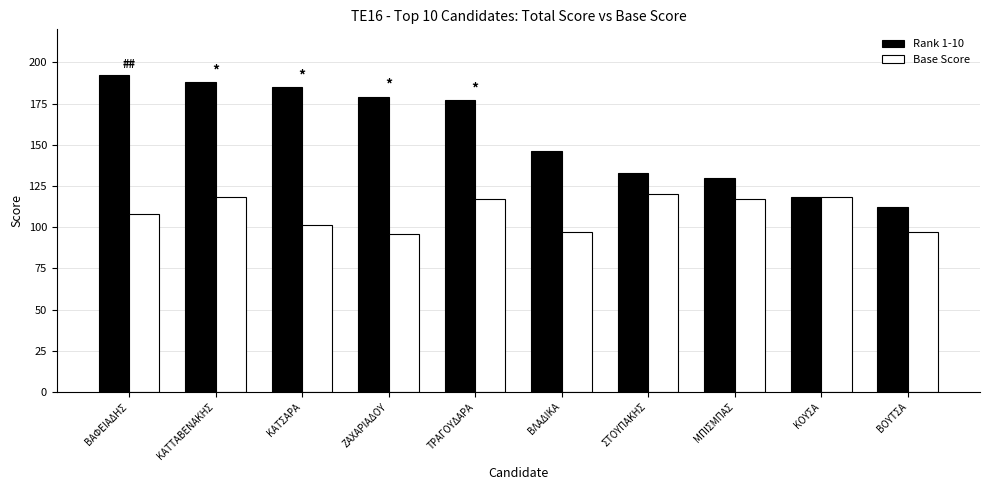

What is the sum of all Rank 1-10 values?

1560